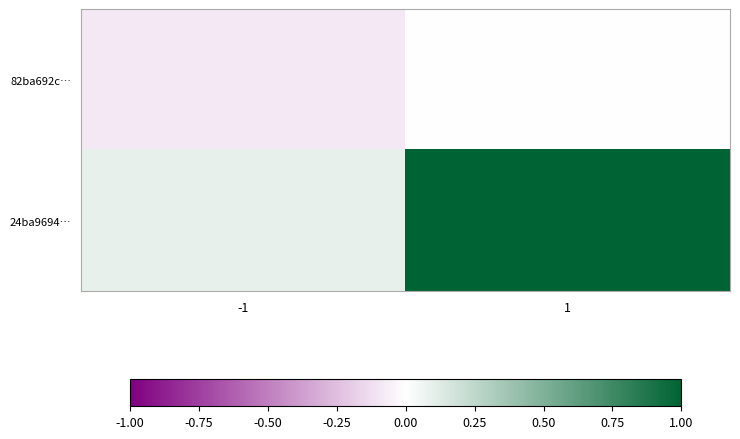

Which series has the largest total across all categories?

24ba9694…